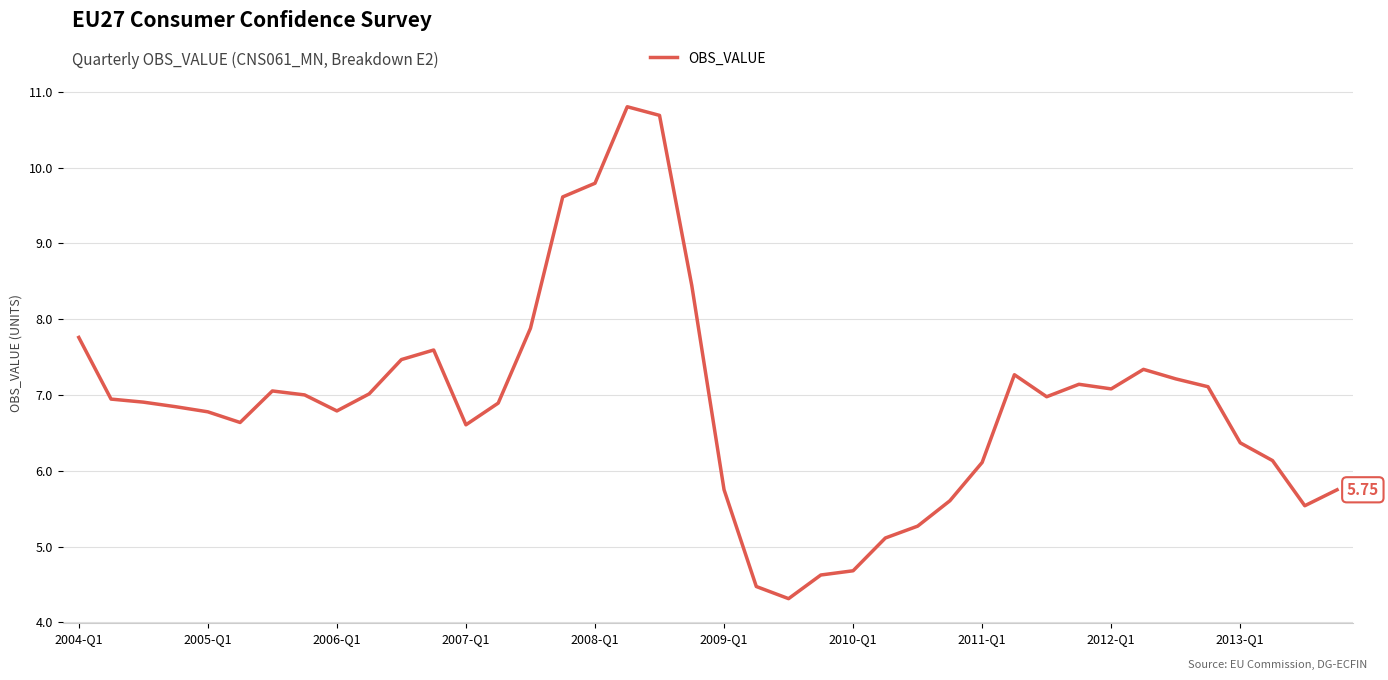

What is the difference between the maximum and minimum values?

6.5